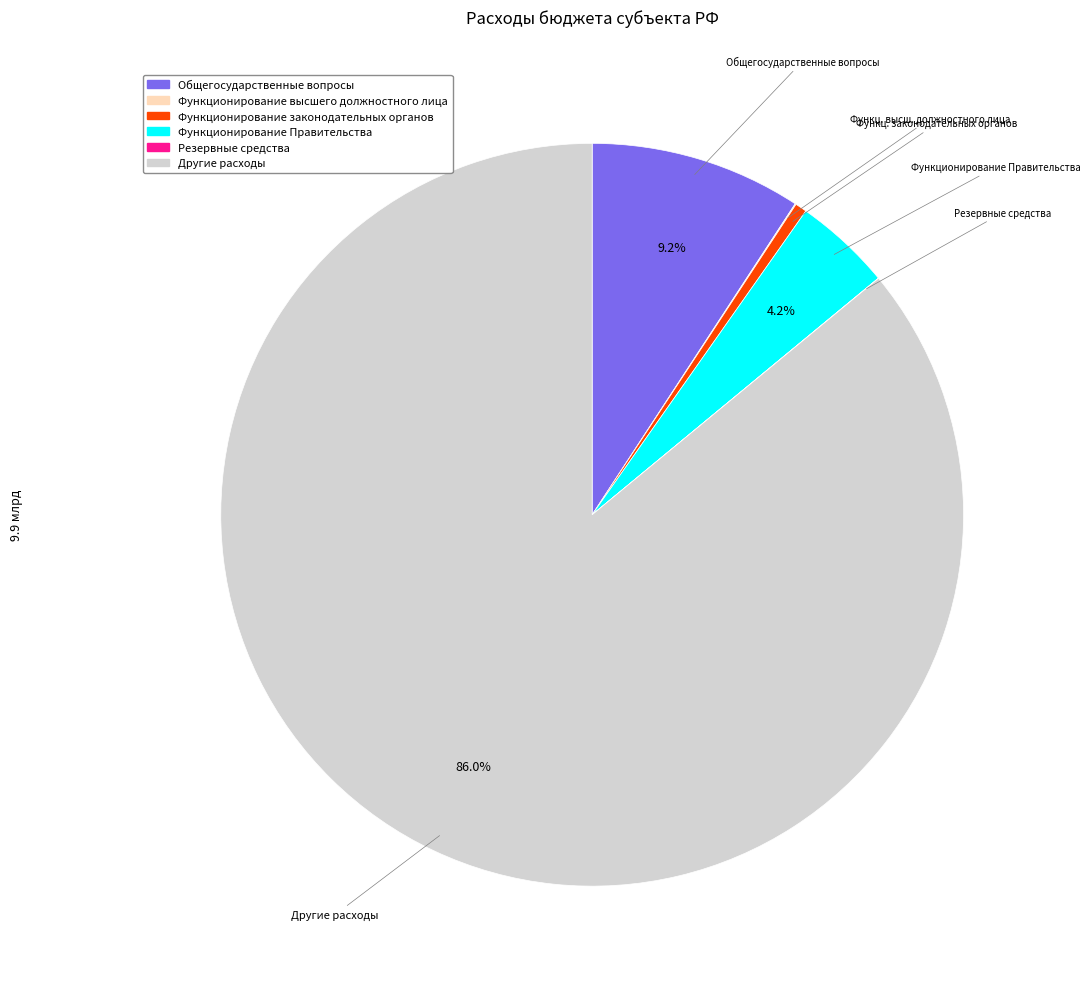

What portion of the pie excludes Функционирование Правительства?

95.8%